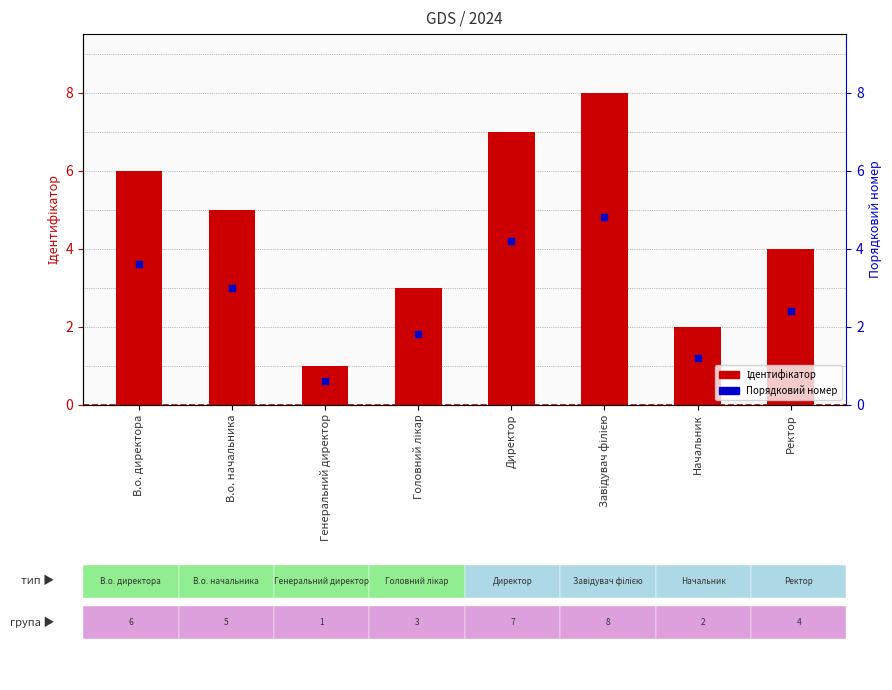

Which series has the largest total across all categories?

Ідентифікатор